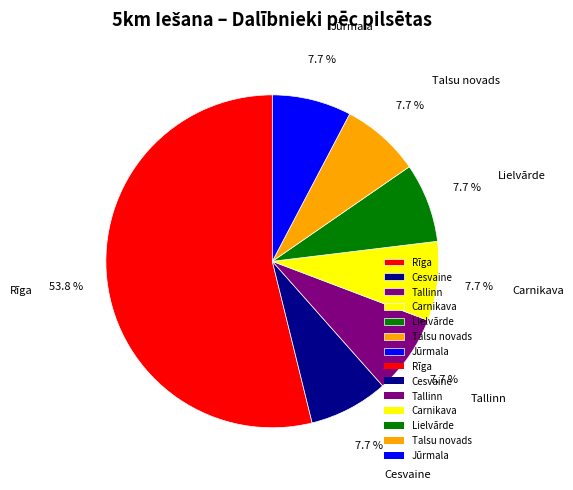

What is the largest slice in the pie chart?

Rīga